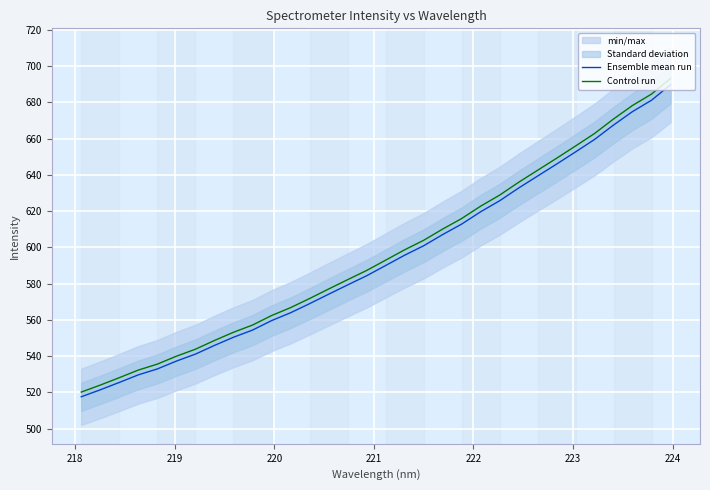

Rank the series by their average value, from highest to lowest.

Control run, Ensemble mean run